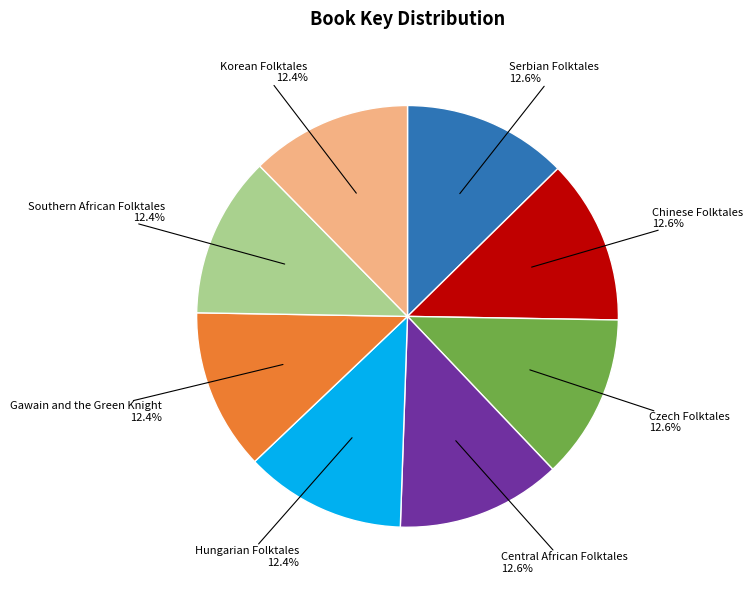

Is there any slice that represents more than half of the pie?

No